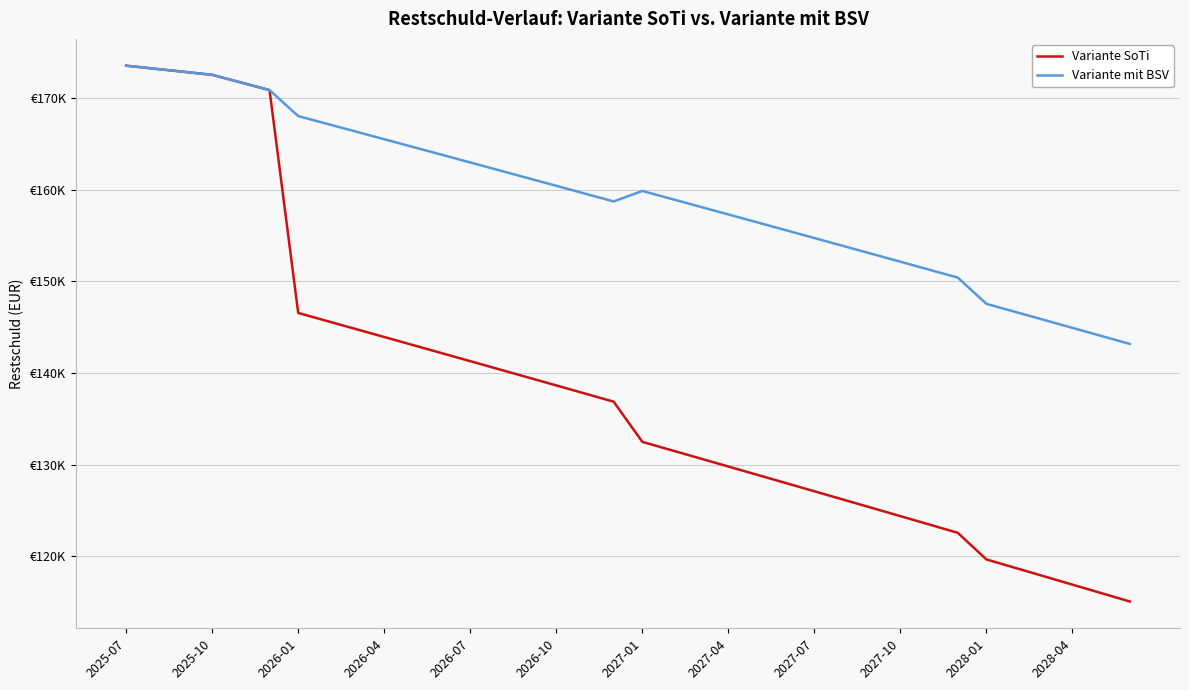

Does the chart display data point markers on the line(s)?

No